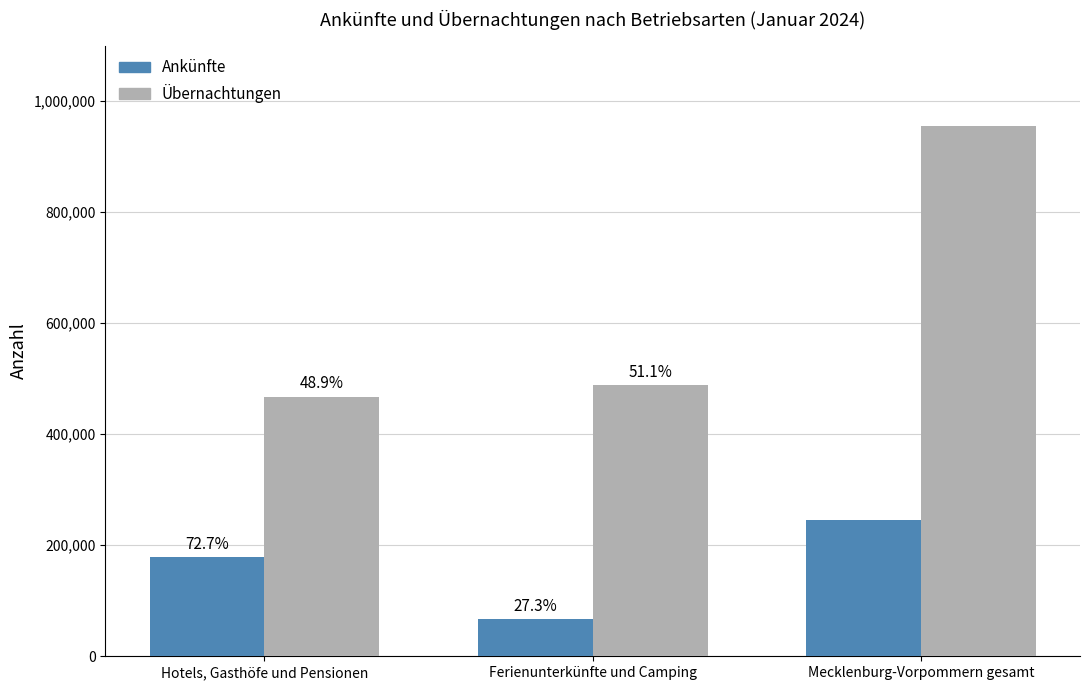

At which label is Übernachtungen closest to 711164?

Ferienunterkünfte und Camping